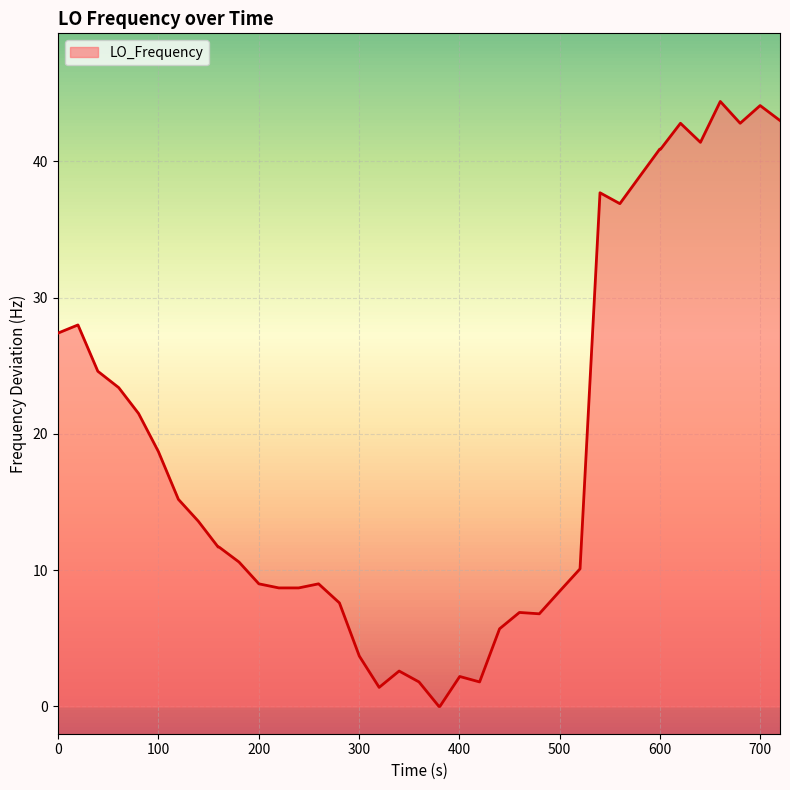

What is the greatest value displayed?

44.4